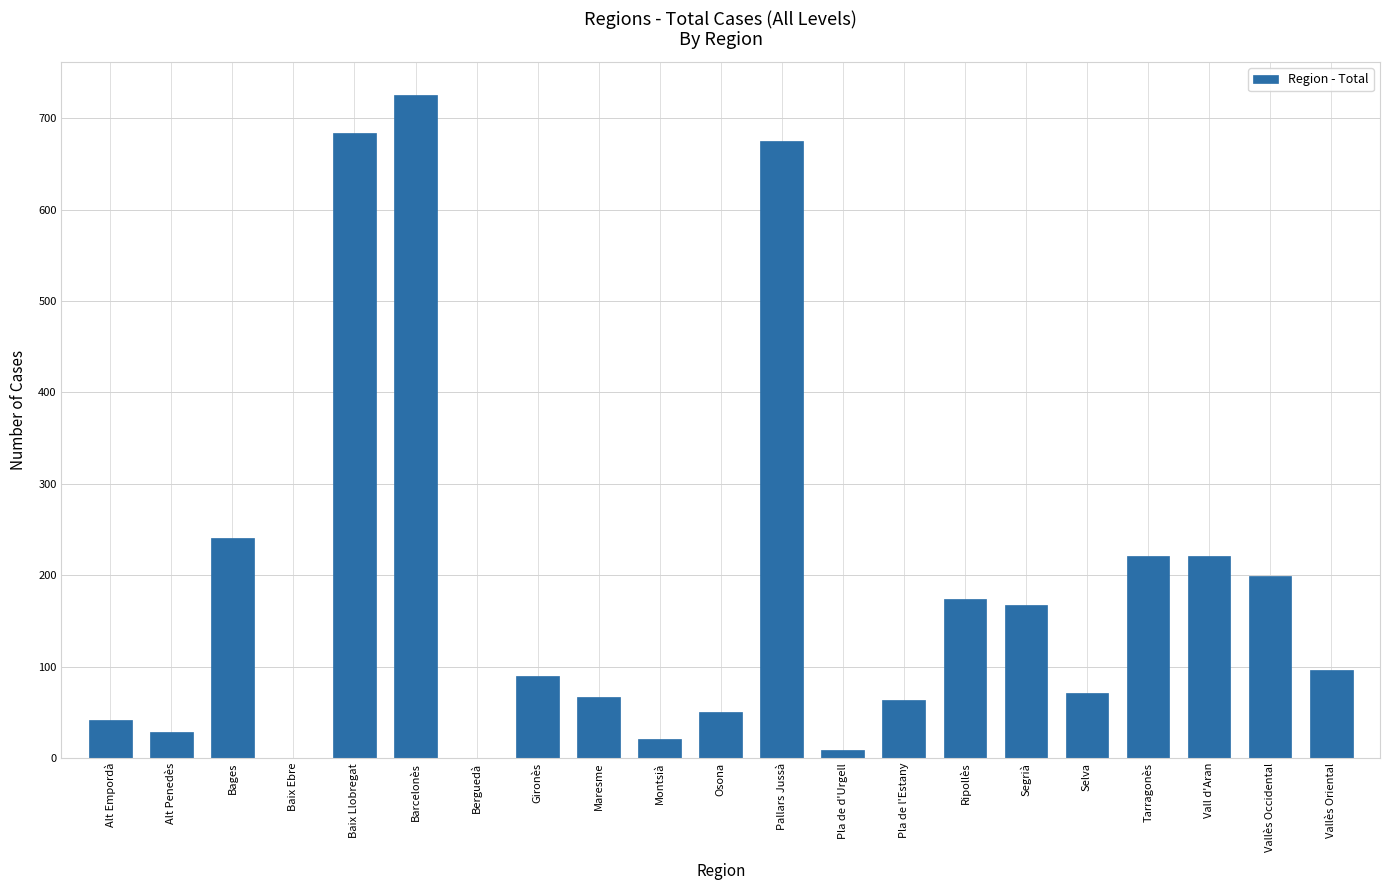

Where is the data nearest to the value 362?

Bages